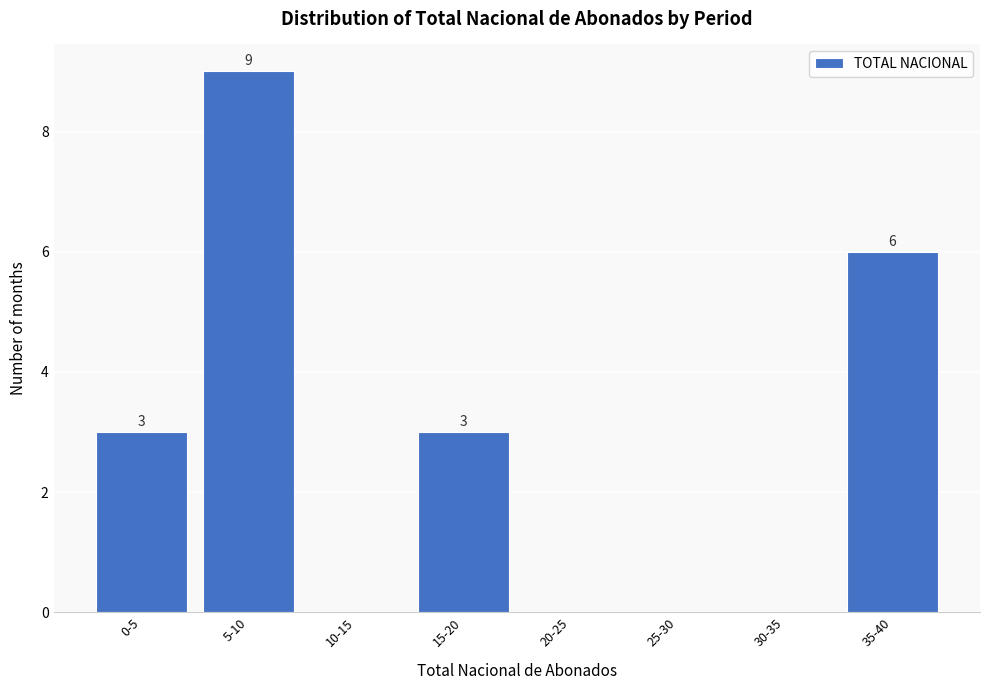

Reading left to right, what are all the values shown in this chart?

0-5=3	5-10=9	10-15=0	15-20=3	20-25=0	25-30=0	30-35=0	35-40=6